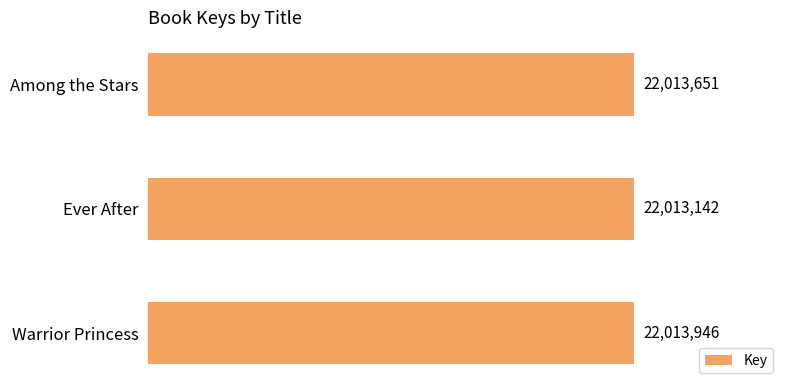

Does the chart contain any negative values?

No